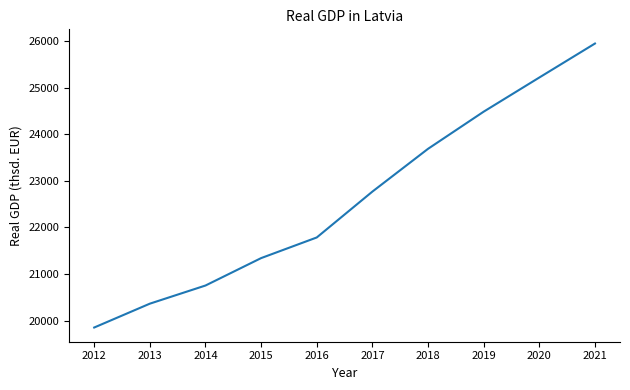

Is it true that the value at 2019 is 24486.6?

True